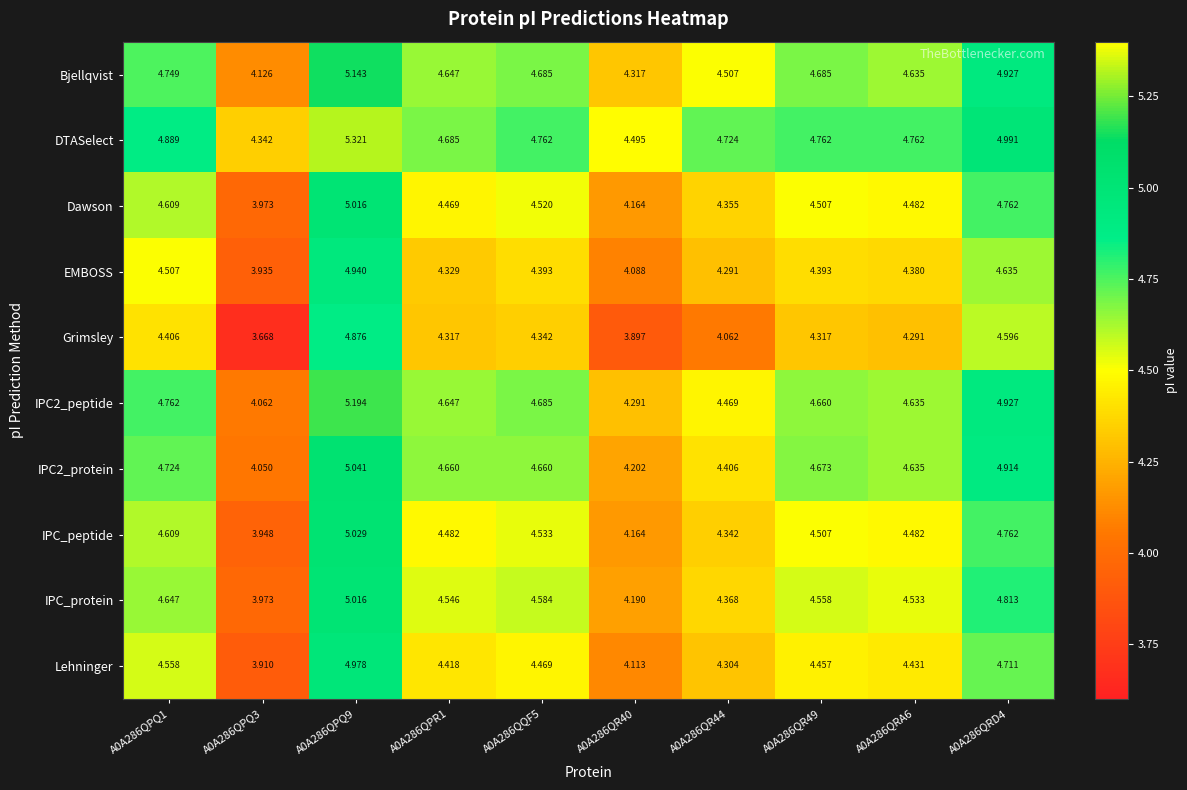

Between A0A286QPQ1 and A0A286QQF5, which series saw the biggest shift?

DTASelect